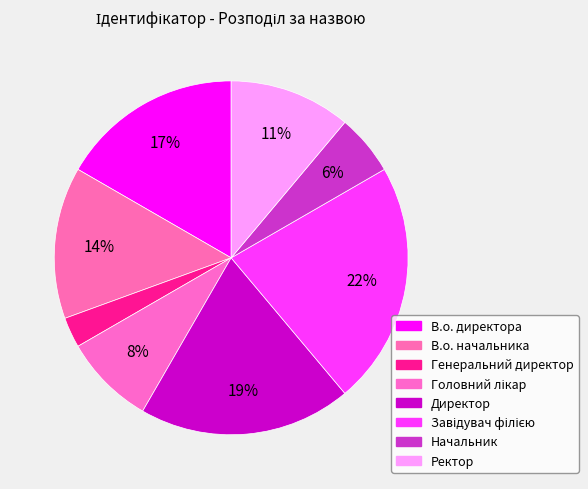

To the nearest percent, what percentage of the pie is В.о. директора?

17%